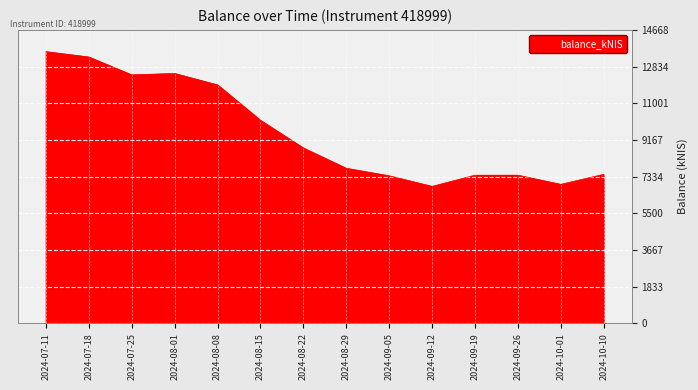

Which has a higher value, 2024-09-19 or 2024-09-12?

2024-09-19